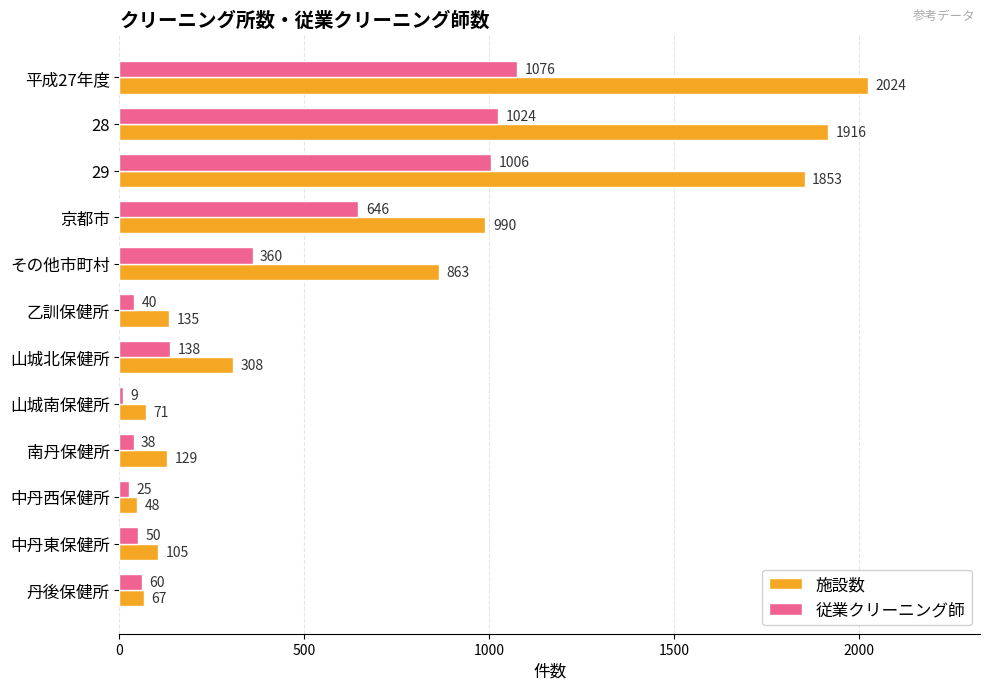

Rank the categories by 施設数 value from lowest to highest.

中丹西保健所, 丹後保健所, 山城南保健所, 中丹東保健所, 南丹保健所, 乙訓保健所, 山城北保健所, その他市町村, 京都市, 29, 28, 平成27年度